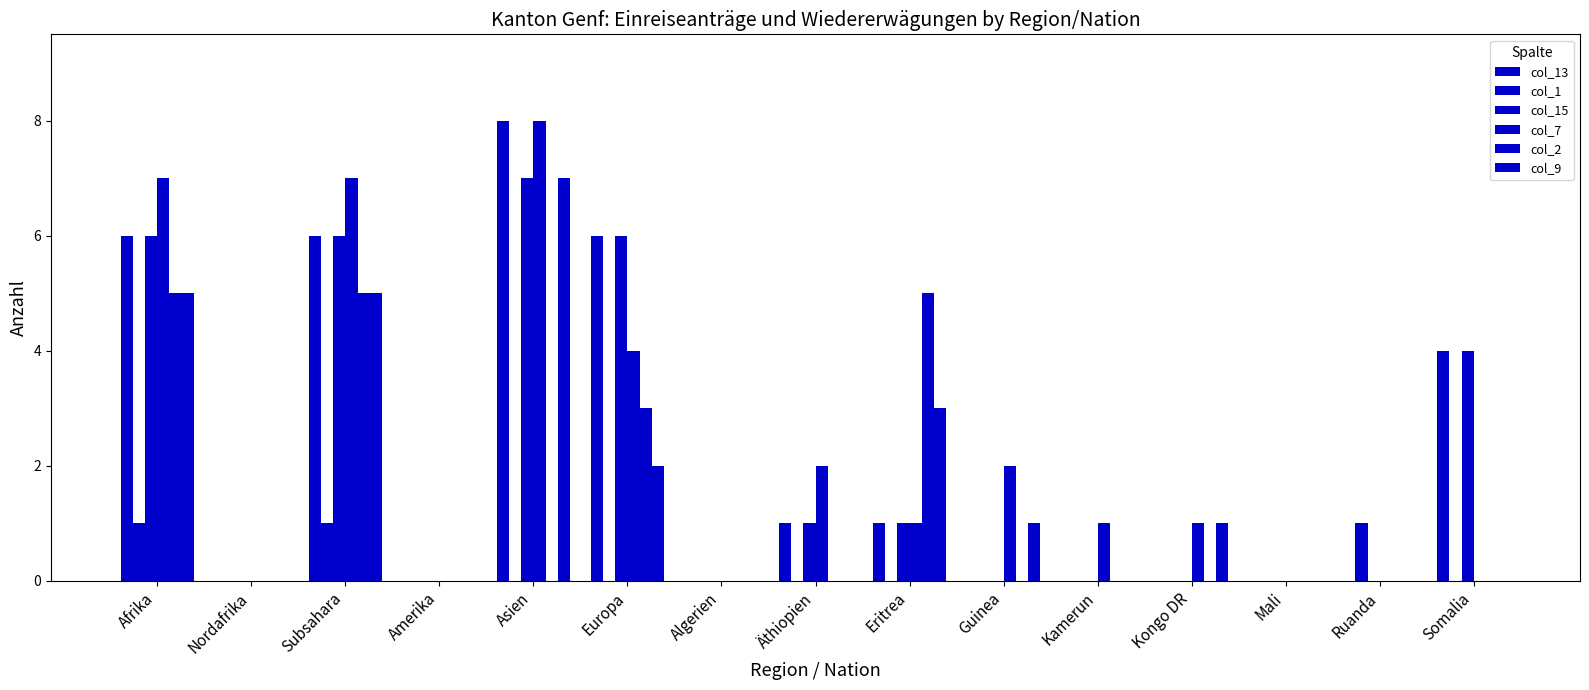

At which label is col_7 closest to 4?

Europa